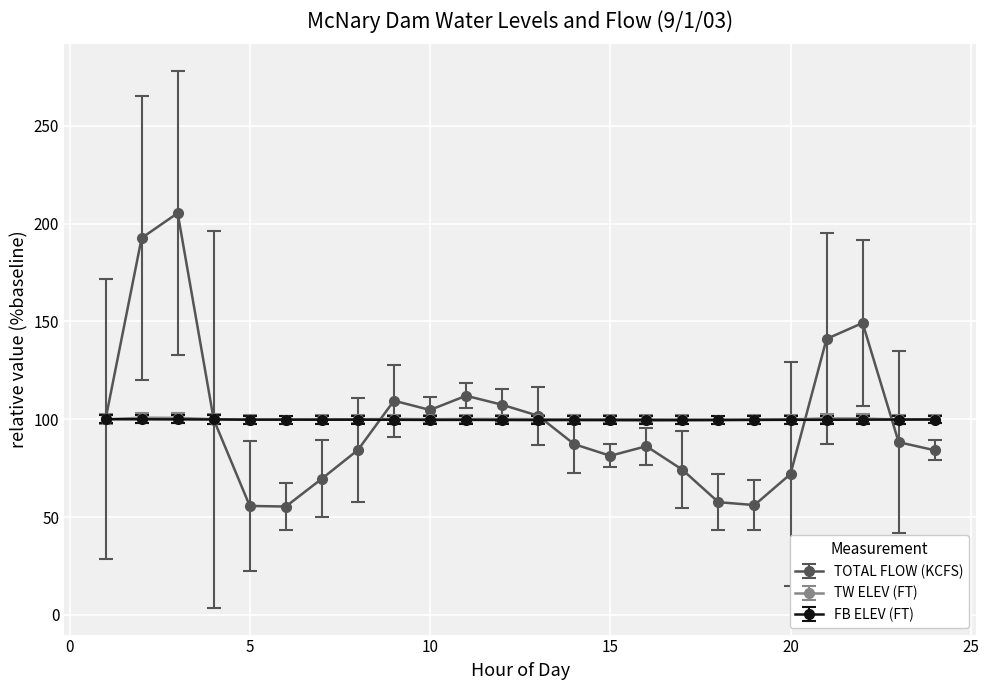

What is the maximum value for TW ELEV (FT)?

100.8